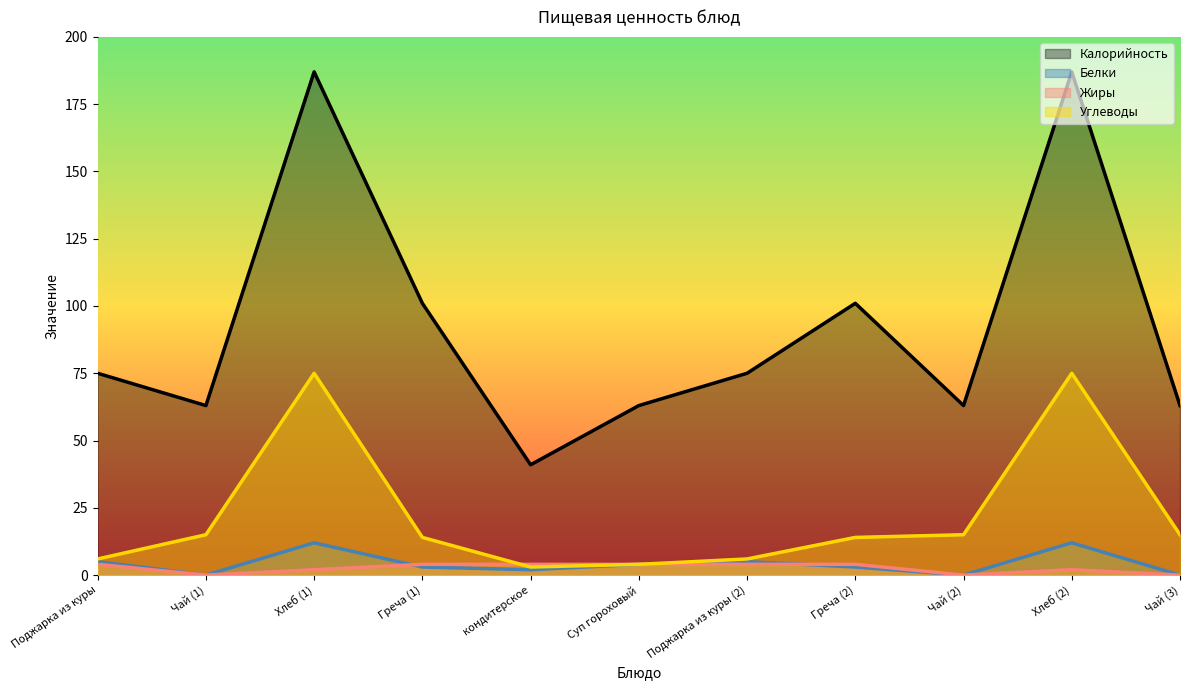

Is it true that Углеводы equals 4 at Суп гороховый?

True